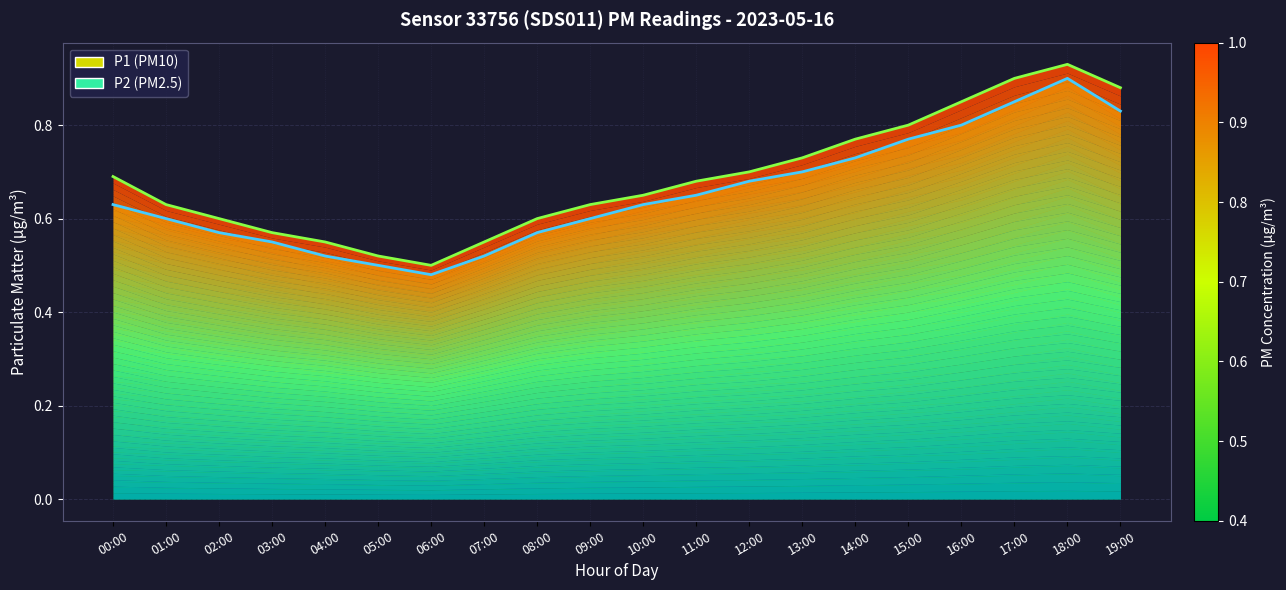

How many interior local peaks does the P2 series have?

1